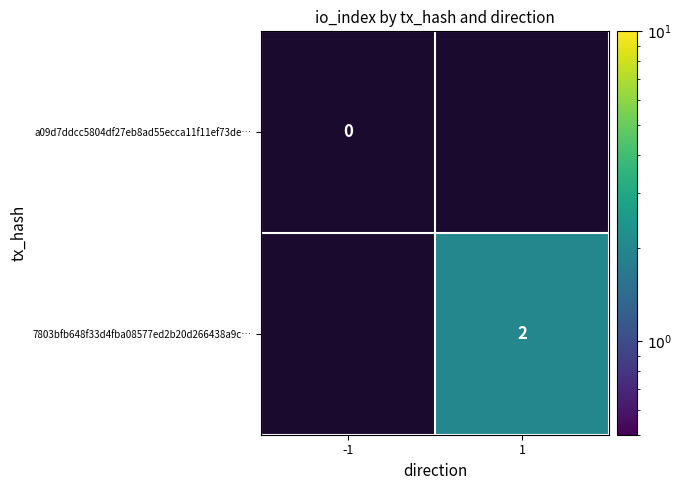

Is it true that 7803bfb648f33d4fba08577ed2b20d266438a9c… equals 1 at 1?

False